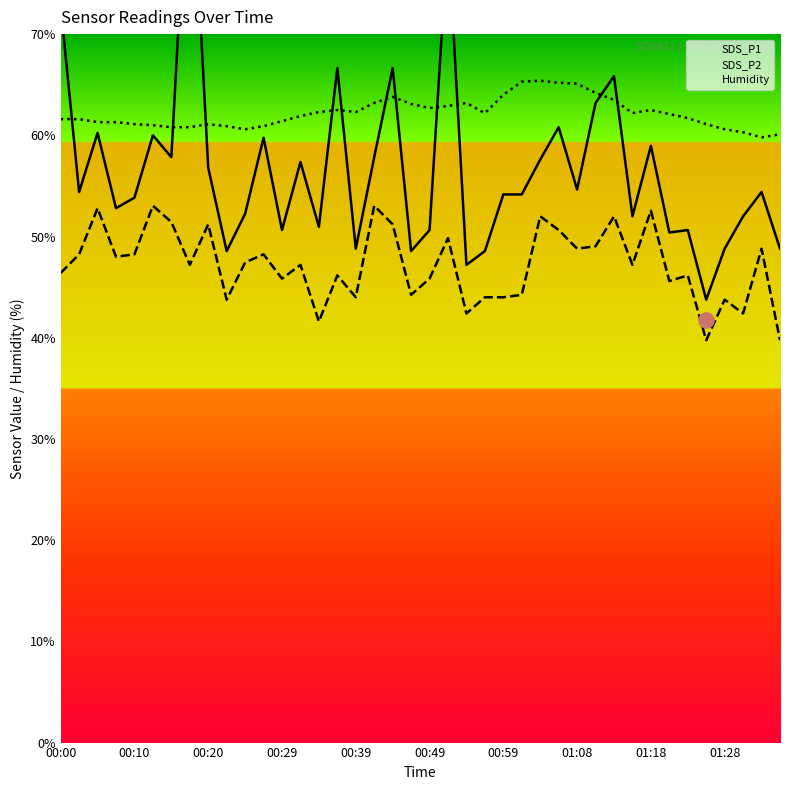

At how many categories does at least one series exceed 77?

2